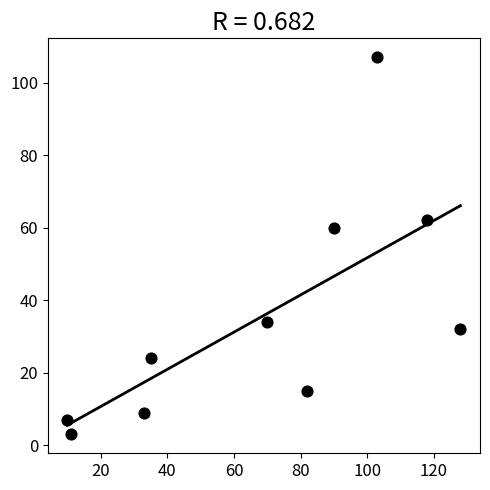

What Y value in the scatter plot is closest to 55?

60